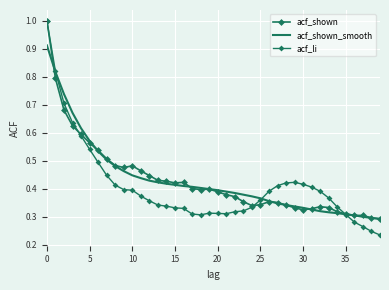

What is the label of the 21st point from the left?

20